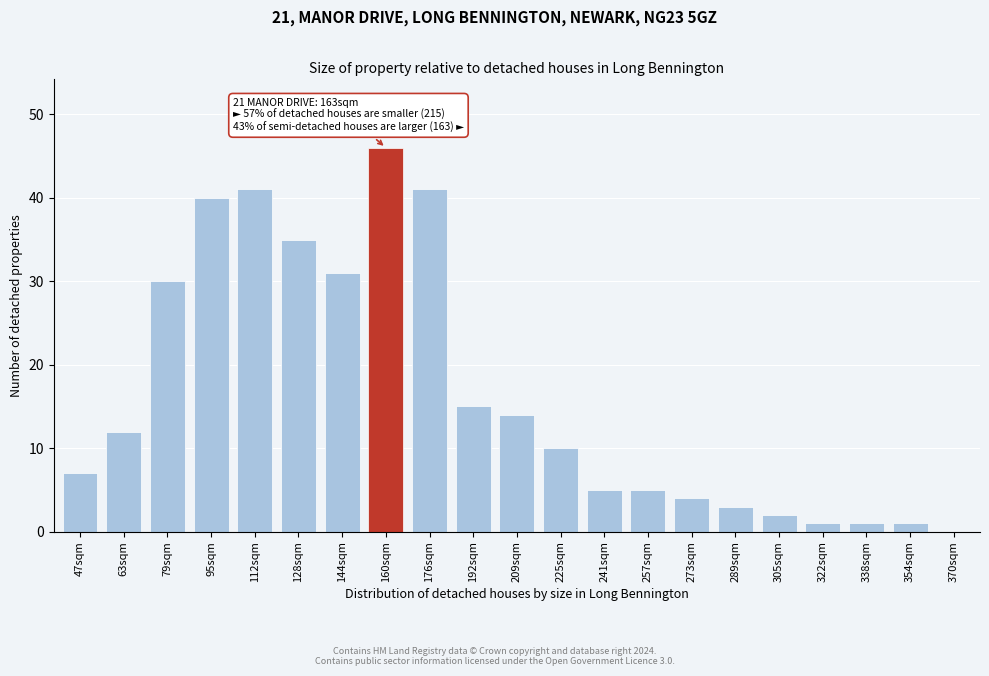

Reading right to left, what are all the values shown in this chart?

370sqm=0	354sqm=1	338sqm=1	322sqm=1	305sqm=2	289sqm=3	273sqm=4	257sqm=5	241sqm=5	225sqm=10	209sqm=14	192sqm=15	176sqm=41	160sqm=46	144sqm=31	128sqm=35	112sqm=41	95sqm=40	79sqm=30	63sqm=12	47sqm=7